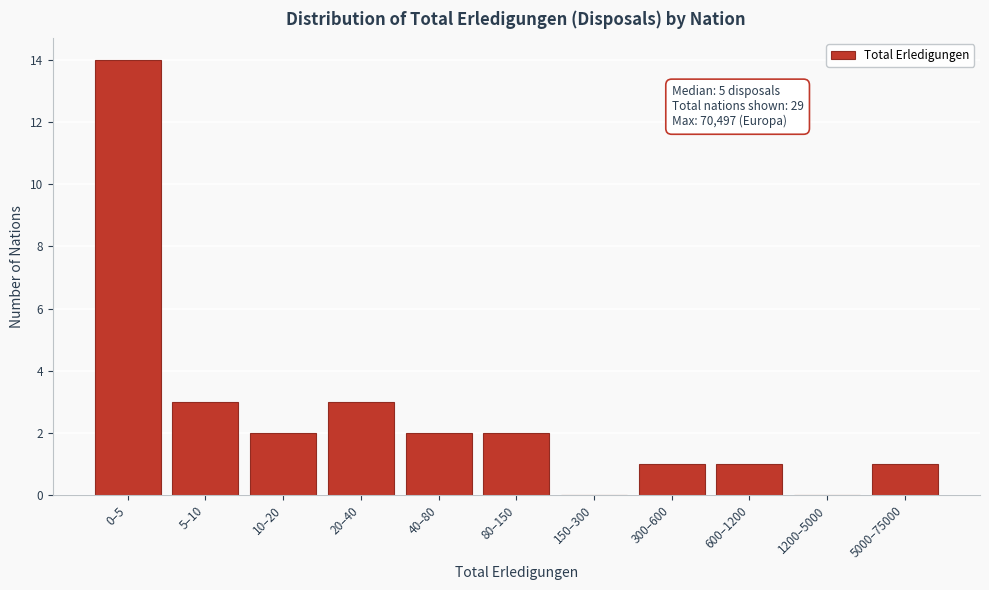

Reading left to right, what are all the values shown in this chart?

0–5=14	5–10=3	10–20=2	20–40=3	40–80=2	80–150=2	150–300=0	300–600=1	600–1200=1	1200–5000=0	5000–75000=1